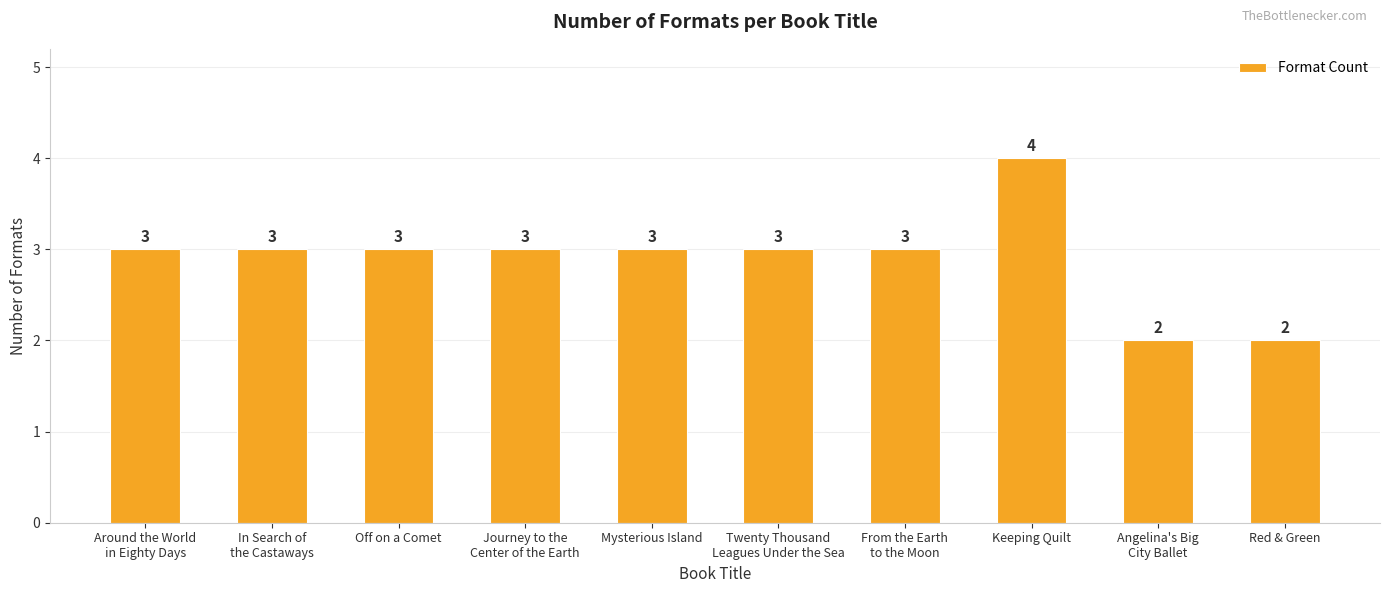

Is it true that the value at Red & Green is 2?

True